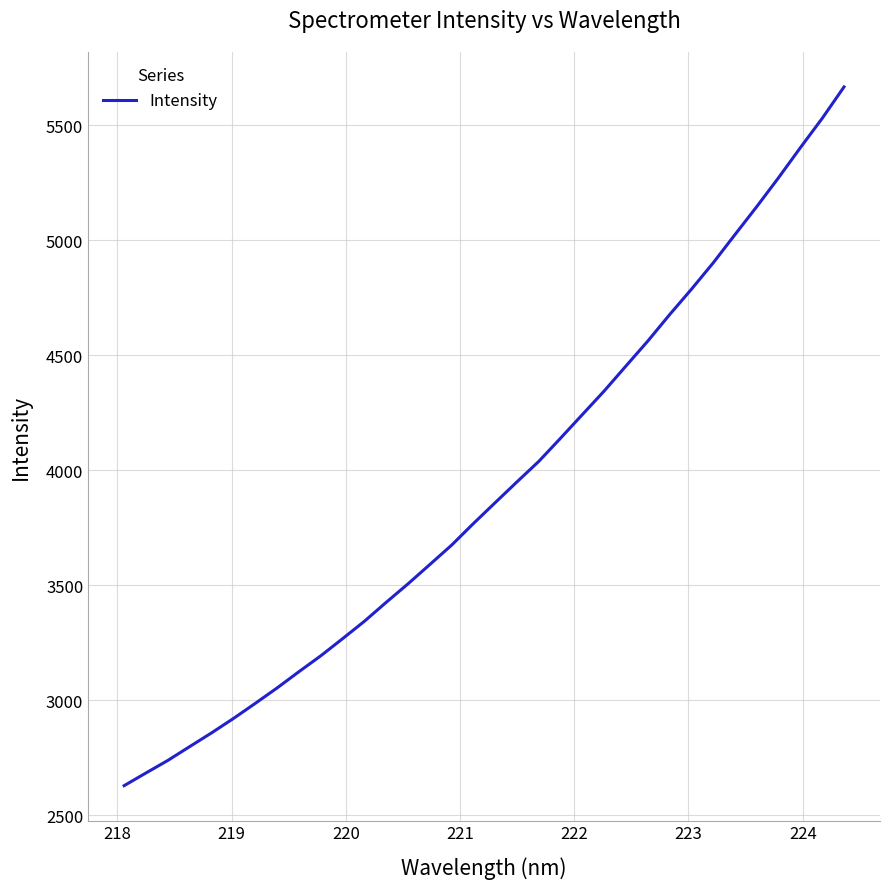

What is the smallest value displayed?

2629.6